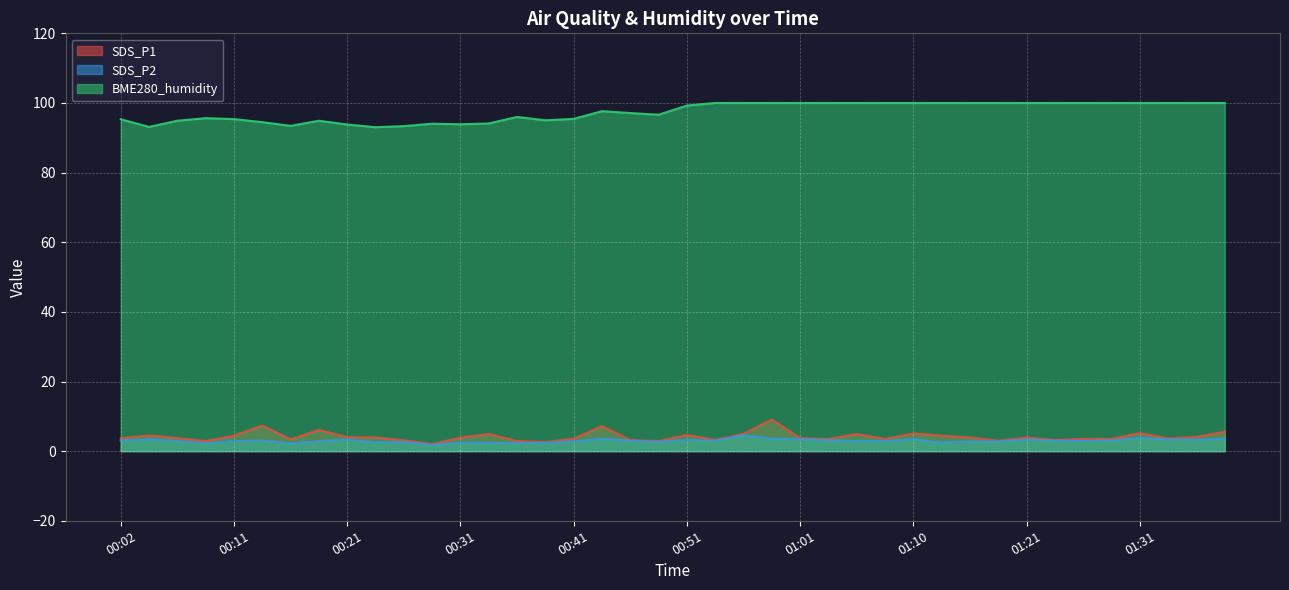

What is the difference between the maximum and minimum values in the SDS_P1 series?

7.1